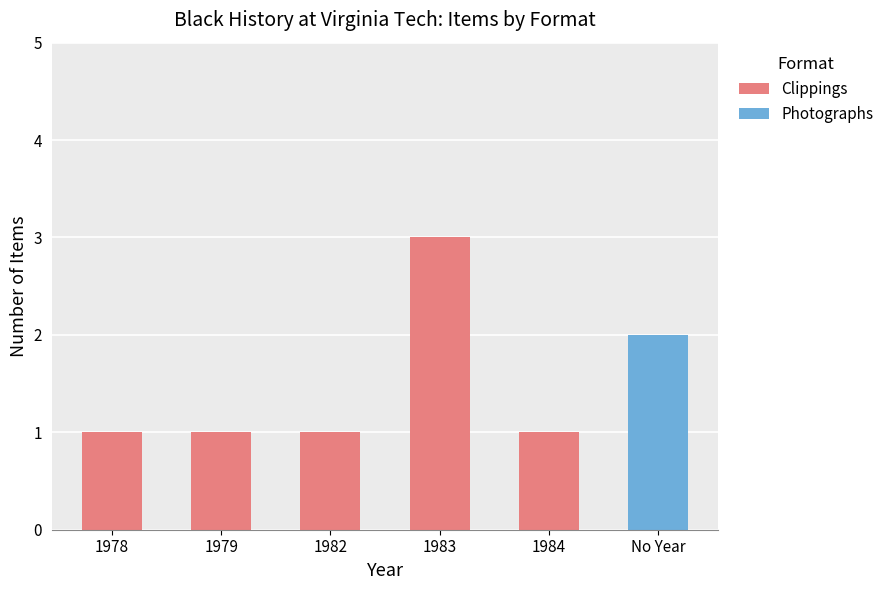

What are all the series names shown in the legend?

Clippings, Photographs